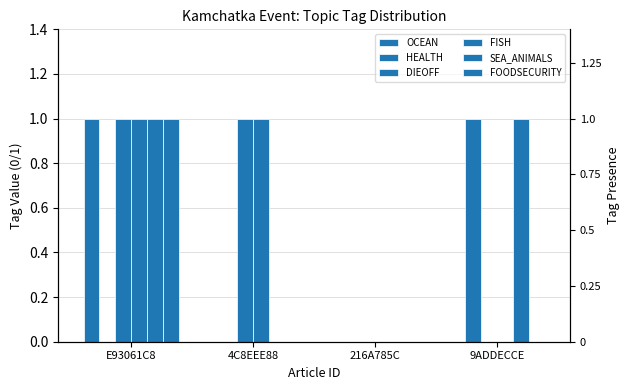

List the series in order of their peak value, lowest first.

OCEAN, HEALTH, DIEOFF, FISH, SEA_ANIMALS, FOODSECURITY